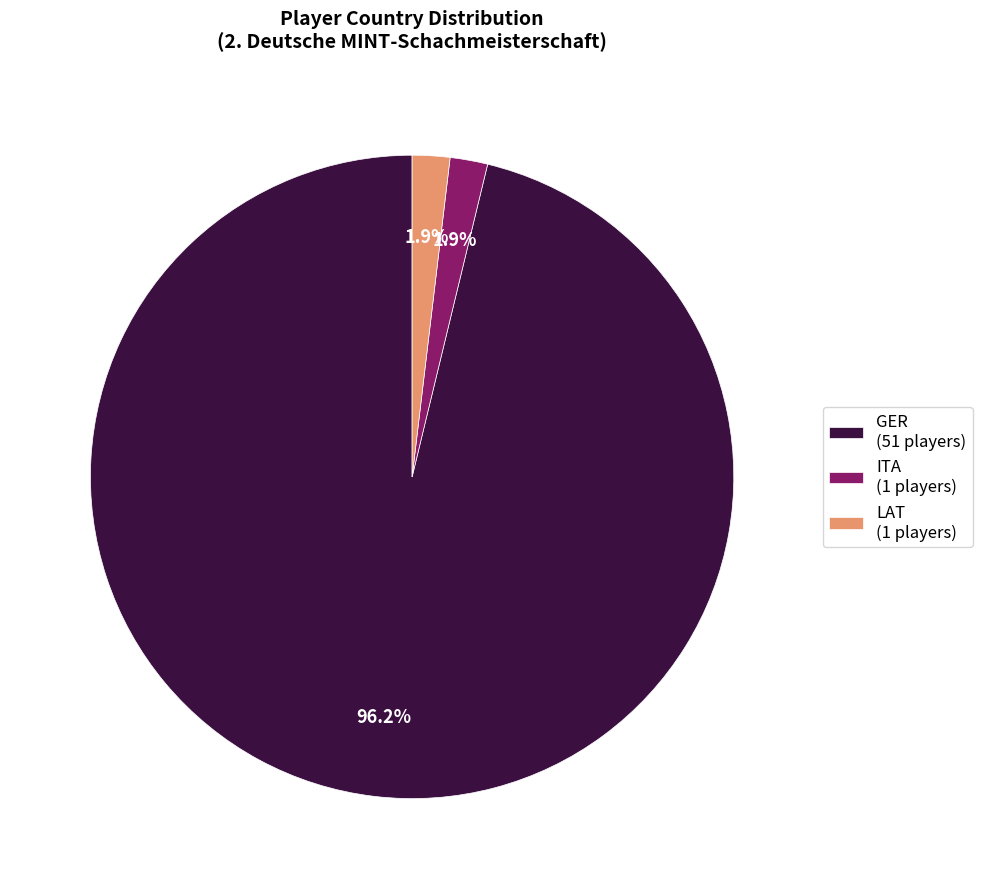

To the nearest percent, what is the average slice percentage?

33%